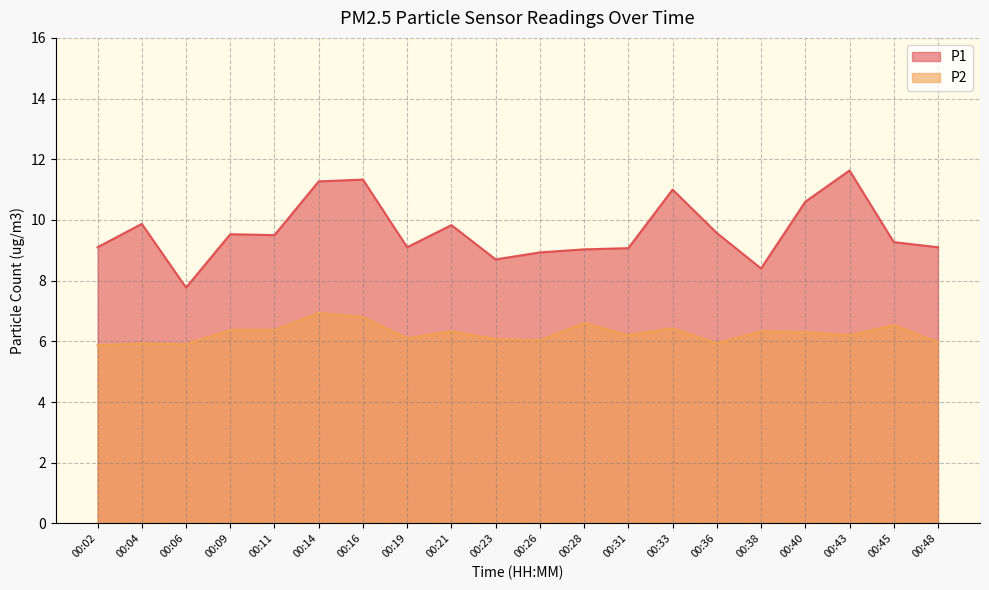

What is the sum of all P1 values?

192.6